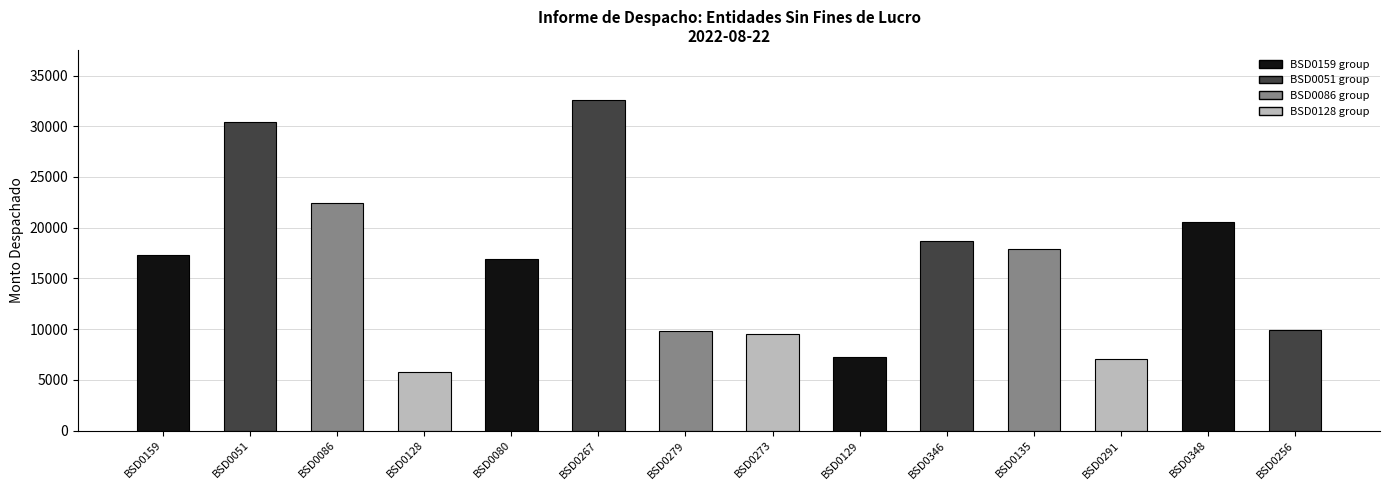

What is the approximate value at BSD0080?

16935.7